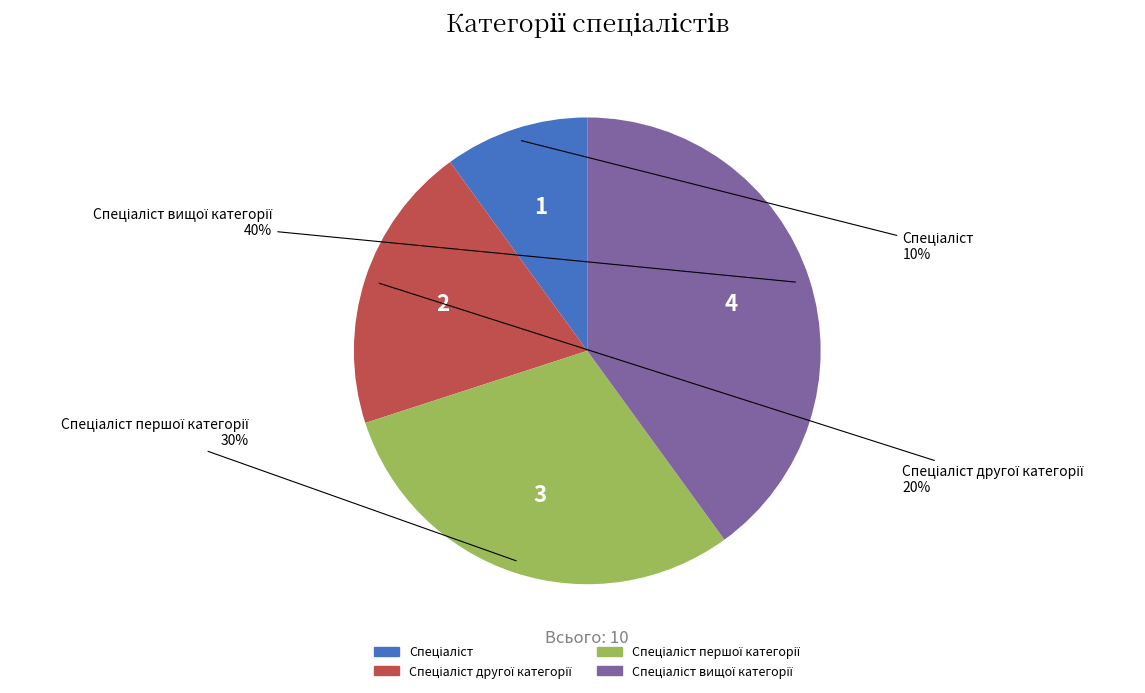

How many slices are in this pie chart?

4